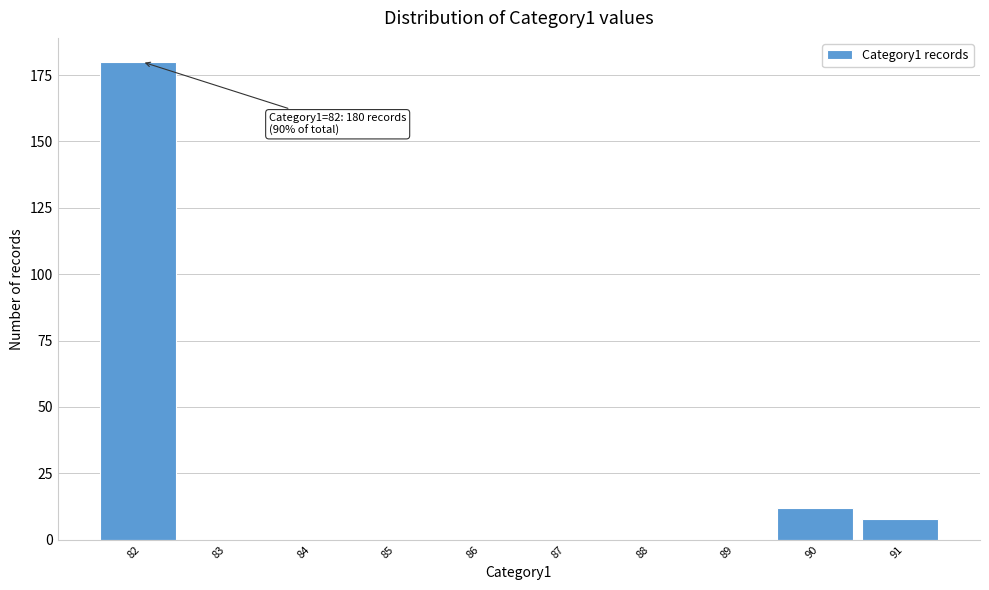

Reading left to right, list all the values displayed in this chart.

82=180	83=0	84=0	85=0	86=0	87=0	88=0	89=0	90=12	91=8